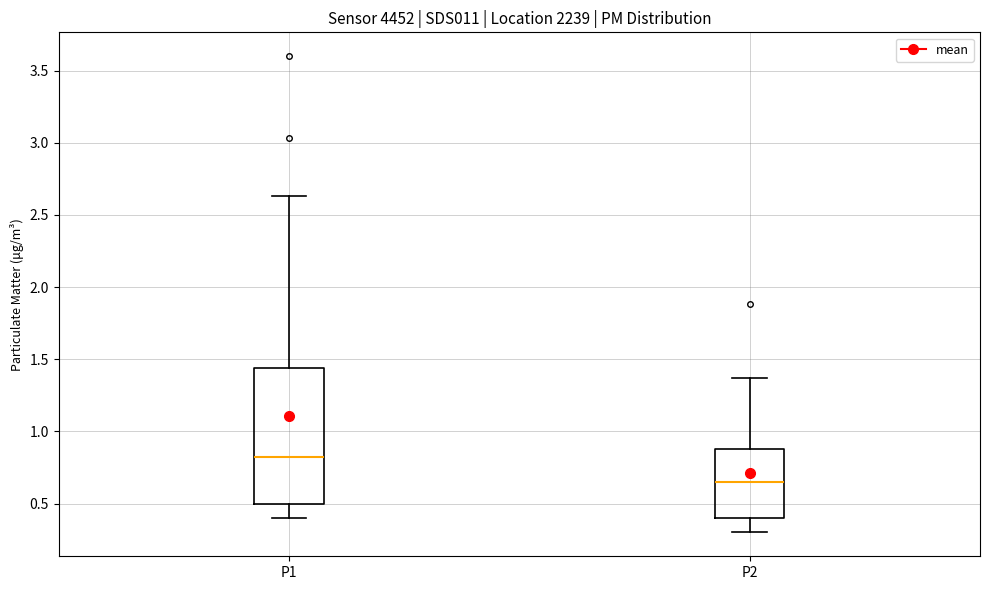

Reading left to right, transcribe this box plot: for each box, give where its median line is, the range the box spans, and where its two whiskers end, as read against the y-axis. The values are not printed on the chart, so give them approximately, as read against the axis.

P1: median 0.85, box 0.50 to 1.45, whiskers 0.40 to 2.65
P2: median 0.65, box 0.40 to 0.90, whiskers 0.30 to 1.35